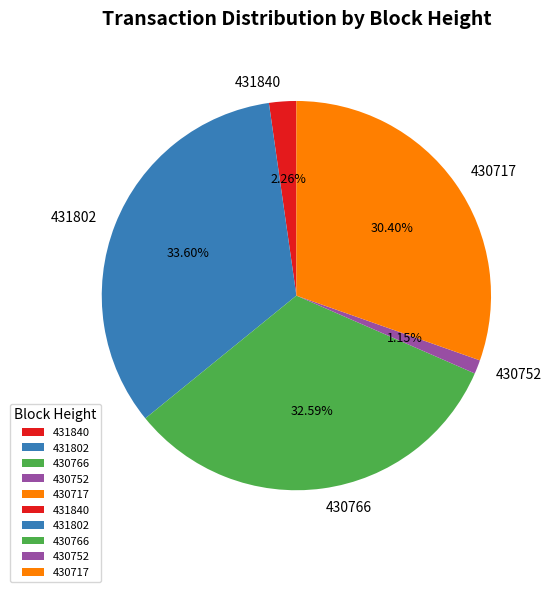

What is the smallest slice in the pie chart?

430752